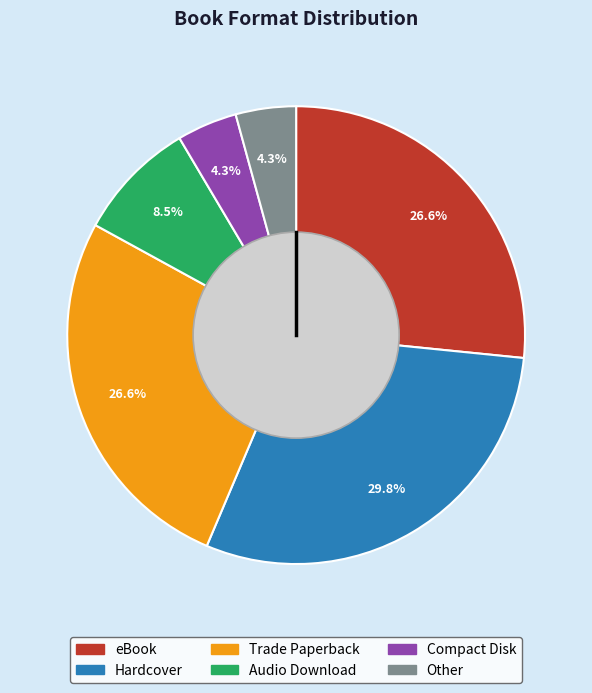

Between Trade Paperback and Compact Disk, which is larger?

Trade Paperback